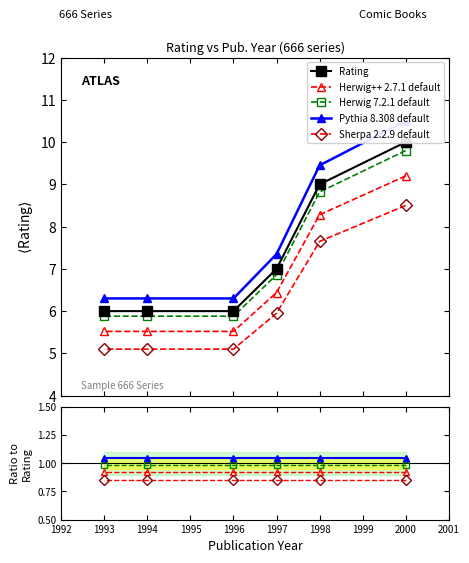

Which has a higher value, 1996 or 1998?

1998